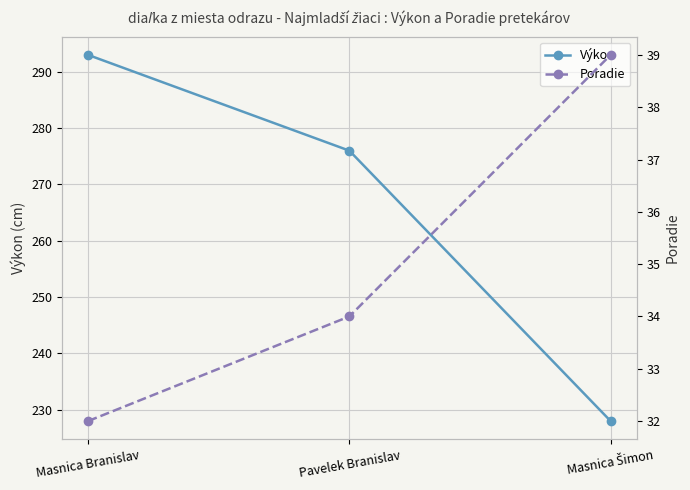

Between Masnica Branislav and Masnica Šimon, which series saw the biggest shift?

Výkon